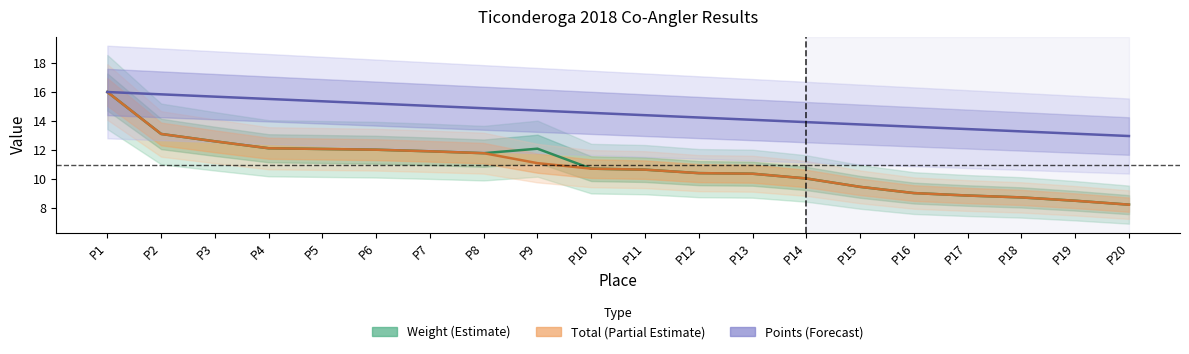

What is the total value across all series at P4?

39.8